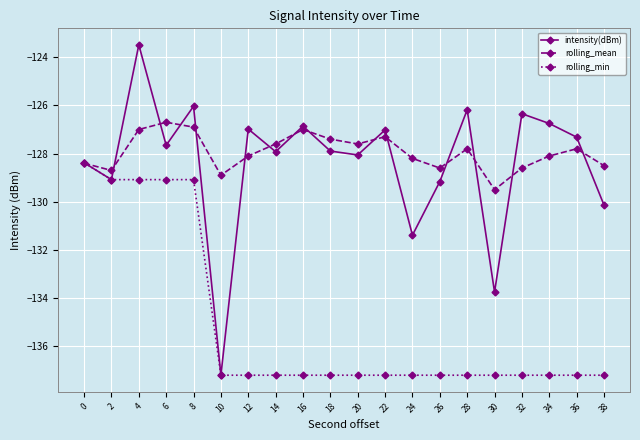

True or false: rolling_mean has more than 1 interior local peaks.

True